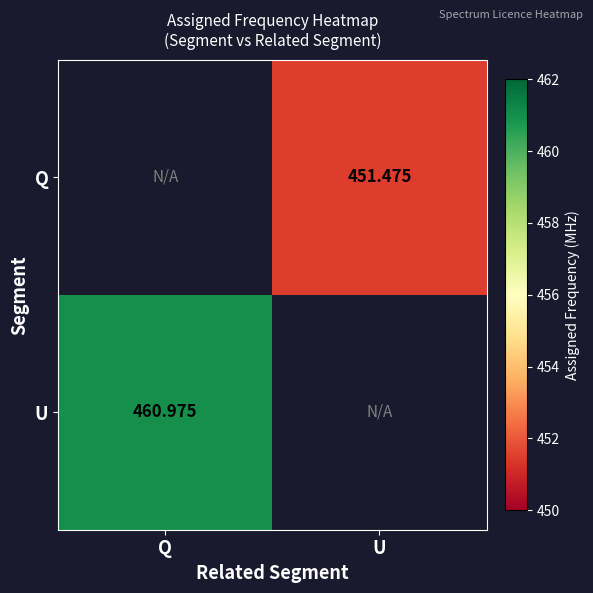

True or false: Q has a value of 451.5 at U.

True